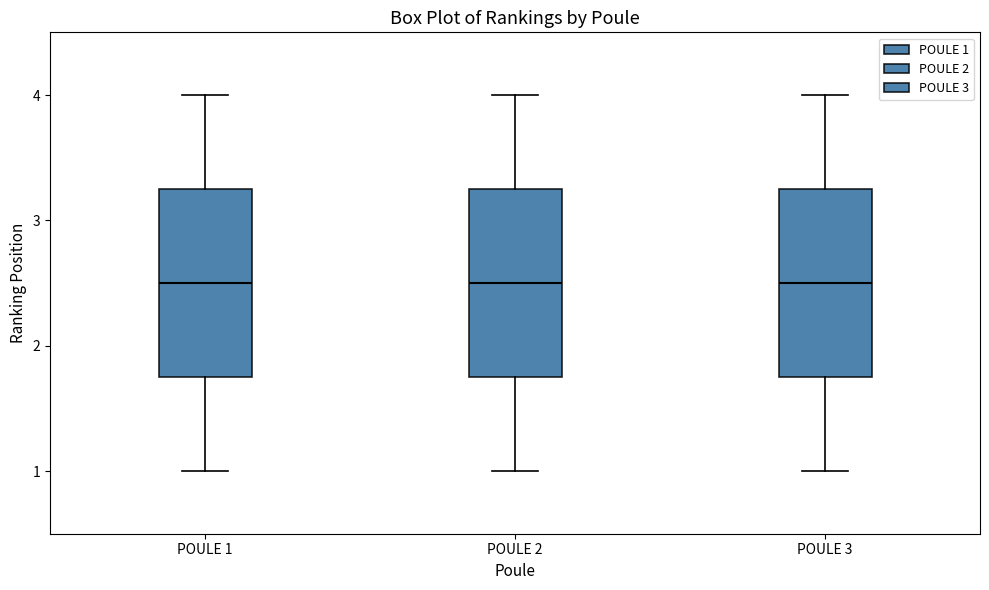

Reading left to right, read every box against the y-axis: the position of its median line, the range the box covers, and the ends of its whiskers. The values are not printed on the chart, so give them approximately, as read against the axis.

POULE 1: median 2.5, box 1.8 to 3.3, whiskers 1.0 to 4.0
POULE 2: median 2.5, box 1.8 to 3.3, whiskers 1.0 to 4.0
POULE 3: median 2.5, box 1.8 to 3.3, whiskers 1.0 to 4.0